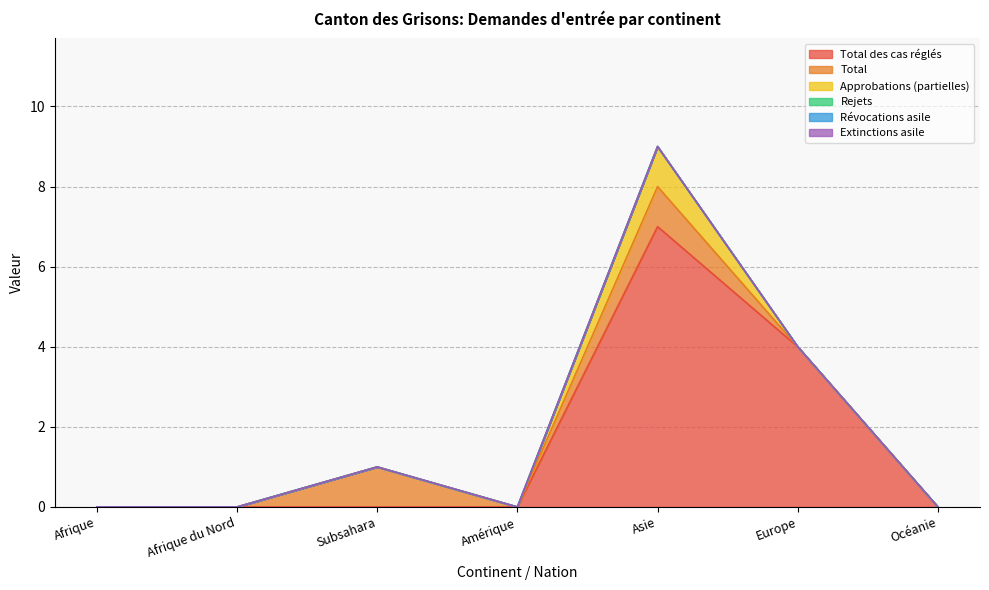

Reading left to right, what are all the values shown in this chart?

Total des cas réglés: Afrique=0	Afrique du Nord=0	Subsahara=0	Amérique=0	Asie=7	Europe=4	Océanie=0
Total: Afrique=0	Afrique du Nord=0	Subsahara=1	Amérique=0	Asie=1	Europe=0	Océanie=0
Approbations (partielles): Afrique=0	Afrique du Nord=0	Subsahara=0	Amérique=0	Asie=1	Europe=0	Océanie=0
Rejets: Afrique=0	Afrique du Nord=0	Subsahara=0	Amérique=0	Asie=0	Europe=0	Océanie=0
Révocations asile: Afrique=0	Afrique du Nord=0	Subsahara=0	Amérique=0	Asie=0	Europe=0	Océanie=0
Extinctions asile: Afrique=0	Afrique du Nord=0	Subsahara=0	Amérique=0	Asie=0	Europe=0	Océanie=0